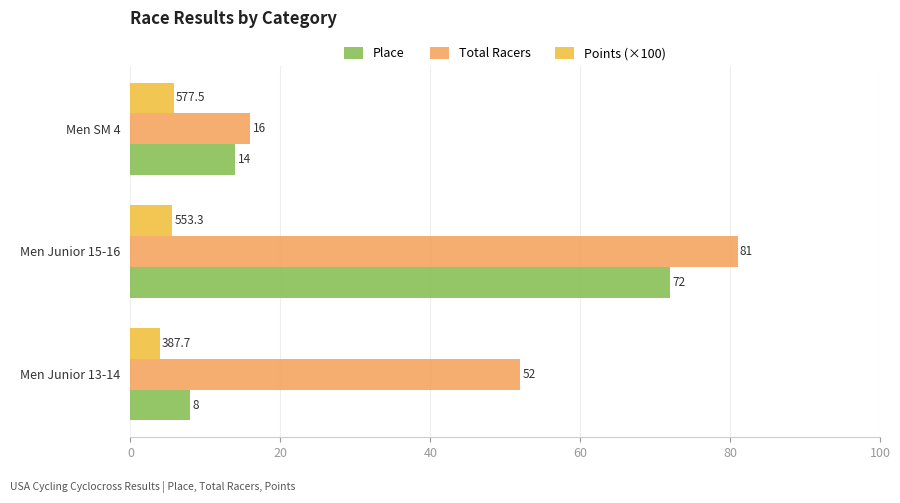

Which series has the largest range (max minus min)?

Total Racers